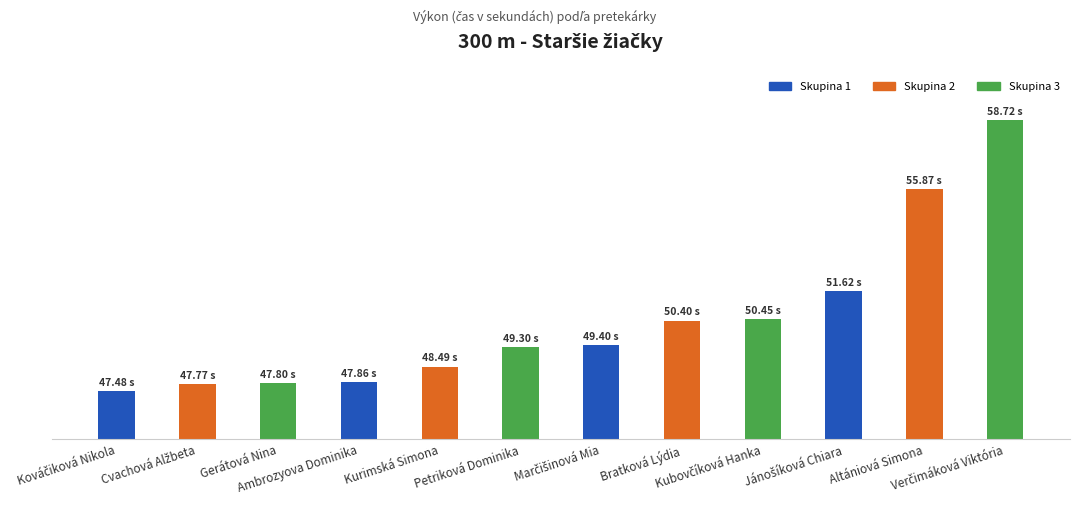

Are the bars horizontal?

No